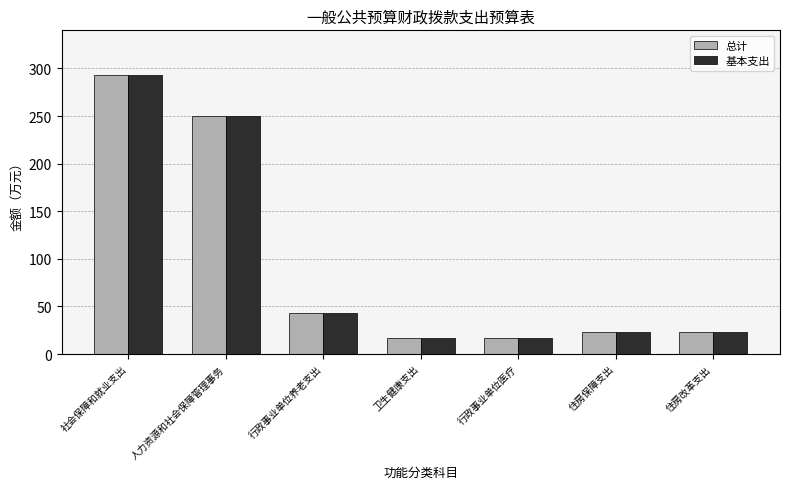

Reading left to right, list all the values displayed in this chart.

总计: 社会保障和就业支出=292.9	人力资源和社会保障管理事务=249.5	行政事业单位养老支出=43.3	卫生健康支出=17.1	行政事业单位医疗=17.1	住房保障支出=22.9	住房改革支出=22.9
基本支出: 社会保障和就业支出=292.9	人力资源和社会保障管理事务=249.5	行政事业单位养老支出=43.3	卫生健康支出=17.1	行政事业单位医疗=17.1	住房保障支出=22.9	住房改革支出=22.9